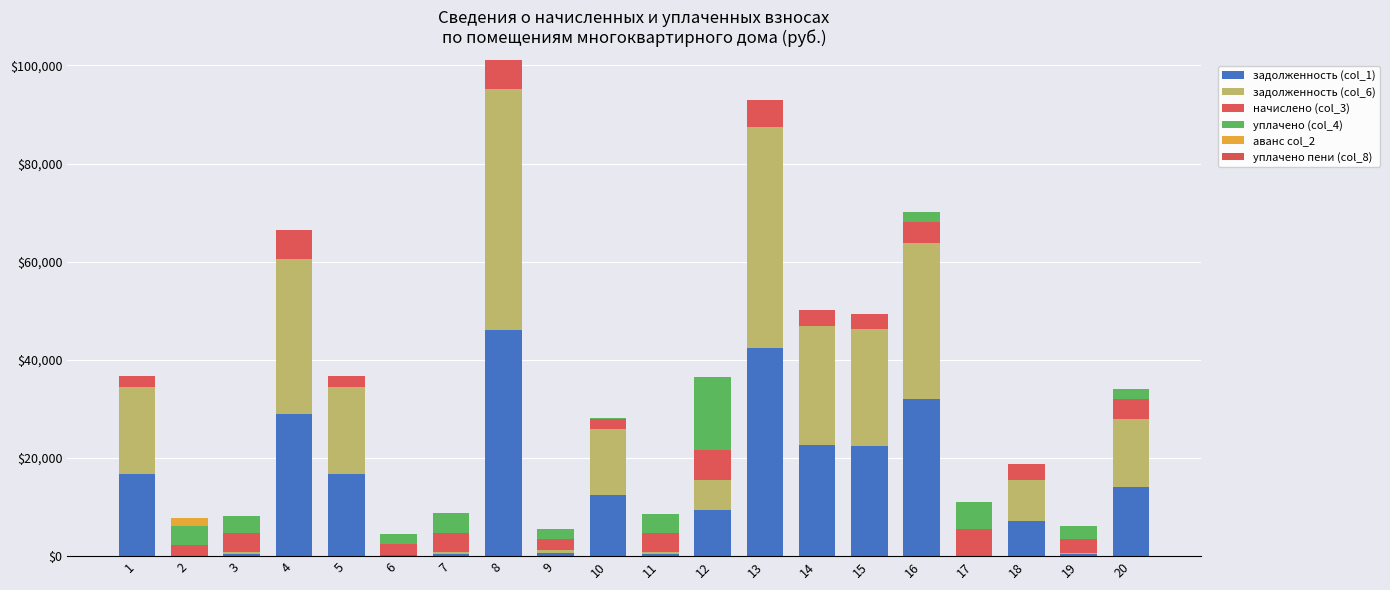

The задолженность (col_1) series shows 0.0 at 2. True or false?

True